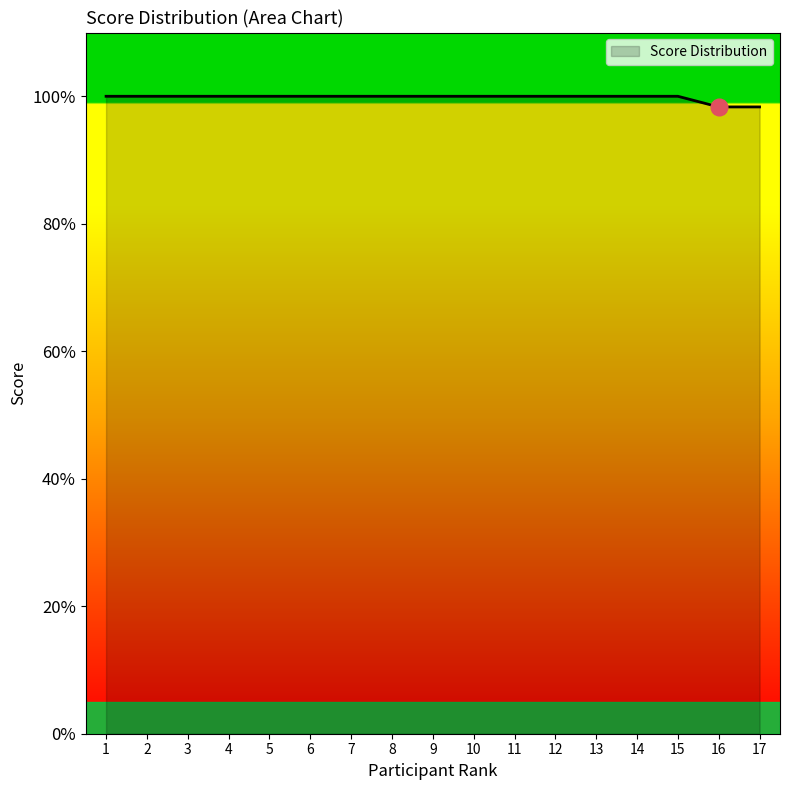

Which label corresponds to the smallest value in the chart?

16